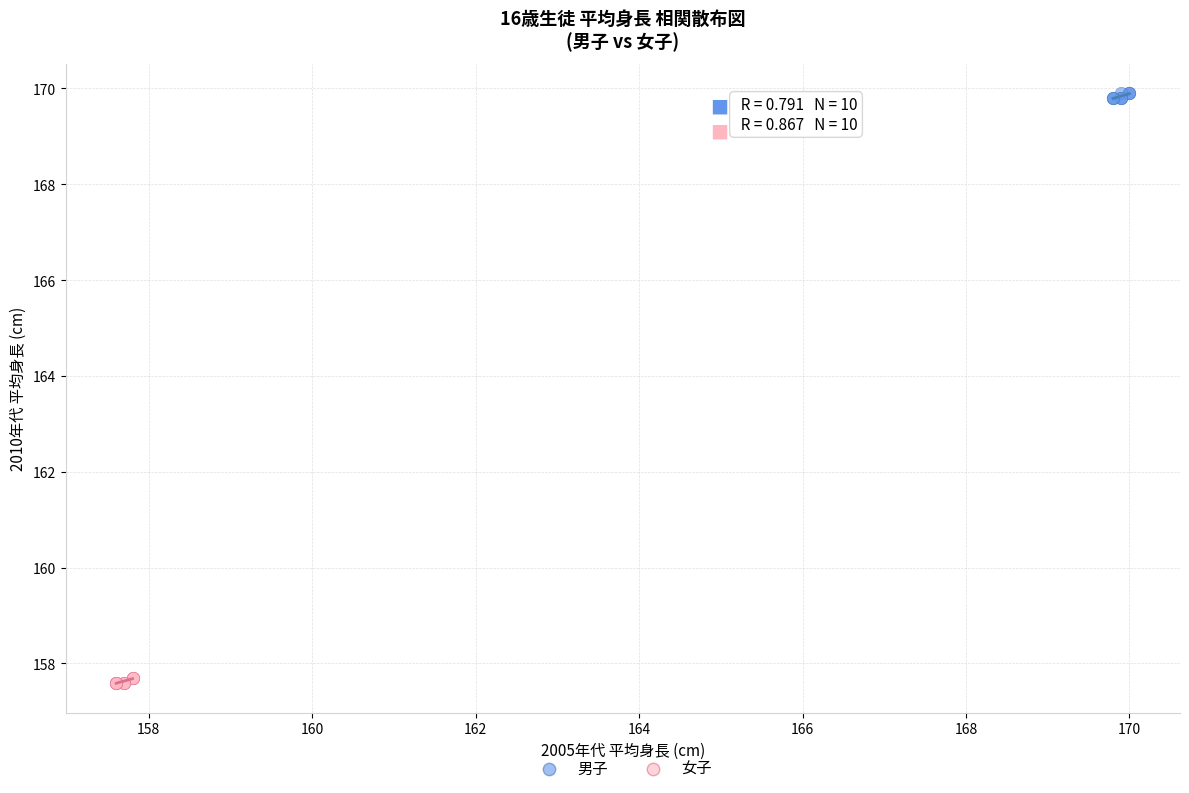

What are all the series names shown in the legend?

男子, 女子